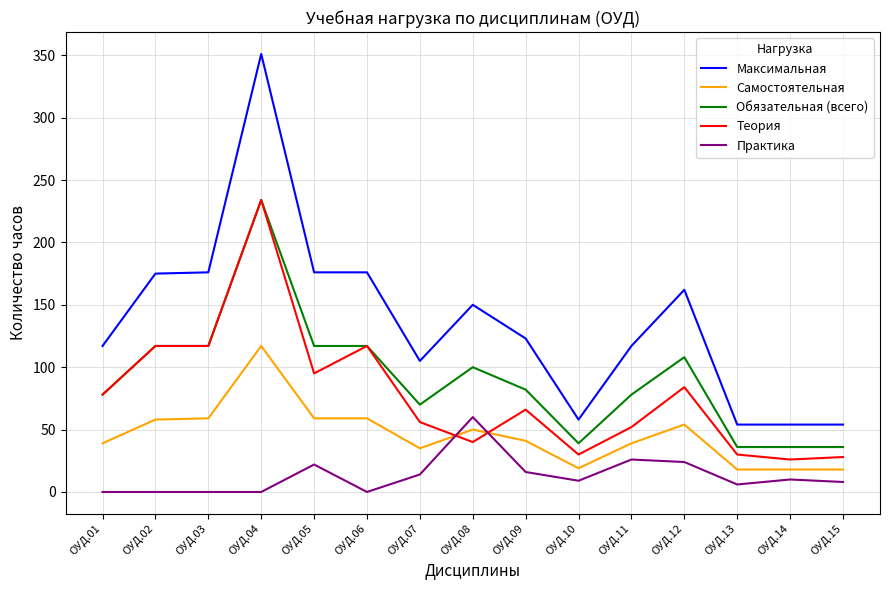

True or false: Максимальная and Практика cross at least once.

False